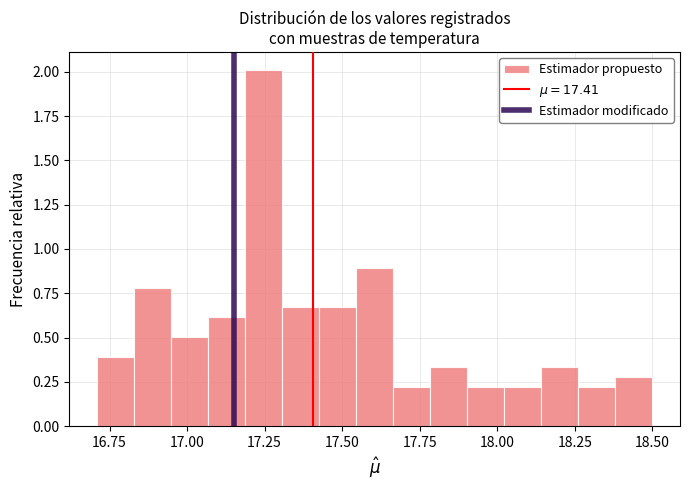

Around what value on the x-axis is the tallest bar? Give the approximate position of its centre, as read against the axis.

17.25